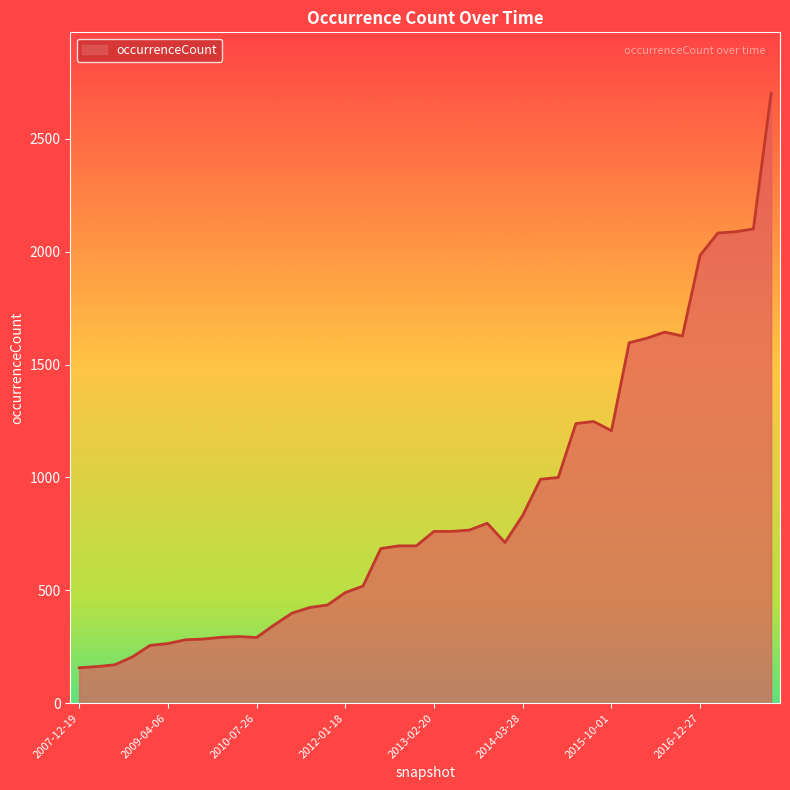

What is the difference between the maximum and minimum values?

2545